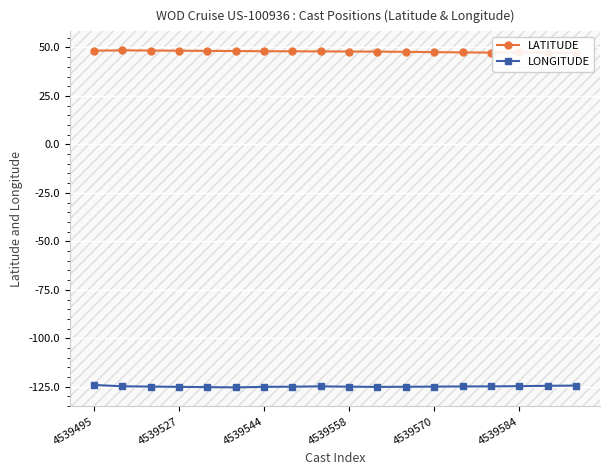

How many lines are shown in the chart?

2